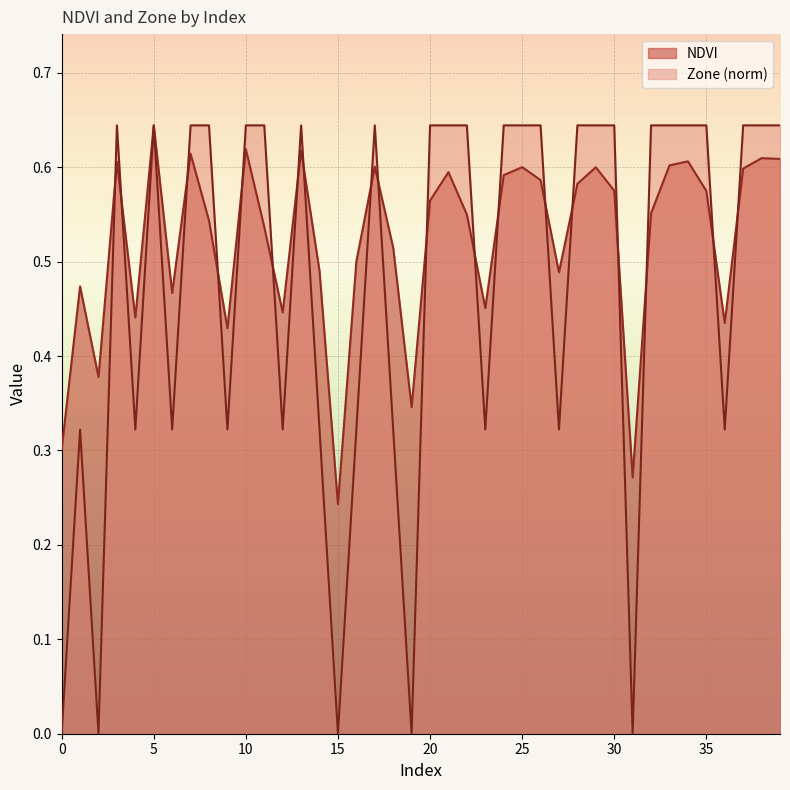

Reading right to left, list all the values displayed in this chart.

NDVI: 39=0.6	38=0.6	37=0.6	36=0.4	35=0.6	34=0.6	33=0.6	32=0.6	31=0.3	30=0.6	29=0.6	28=0.6	27=0.5	26=0.6	25=0.6	24=0.6	23=0.5	22=0.5	21=0.6	20=0.6	19=0.3	18=0.5	17=0.6	16=0.5	15=0.2	14=0.5	13=0.6	12=0.4	11=0.5	10=0.6	9=0.4	8=0.5	7=0.6	6=0.5	5=0.6	4=0.4	3=0.6	2=0.4	1=0.5	0=0.3
Zone: 39=0.6	38=0.6	37=0.6	36=0.3	35=0.6	34=0.6	33=0.6	32=0.6	31=0.0	30=0.6	29=0.6	28=0.6	27=0.3	26=0.6	25=0.6	24=0.6	23=0.3	22=0.6	21=0.6	20=0.6	19=0.0	18=0.3	17=0.6	16=0.3	15=0.0	14=0.3	13=0.6	12=0.3	11=0.6	10=0.6	9=0.3	8=0.6	7=0.6	6=0.3	5=0.6	4=0.3	3=0.6	2=0.0	1=0.3	0=0.0